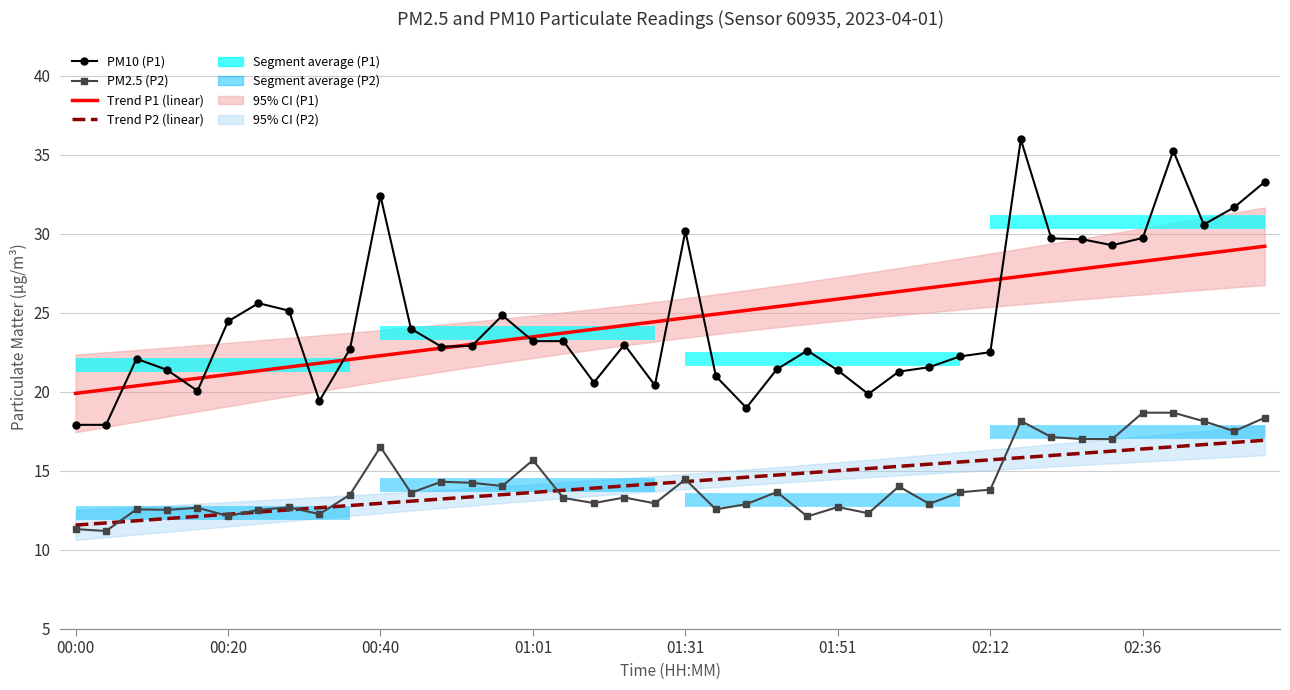

What position from the right is 8?

32